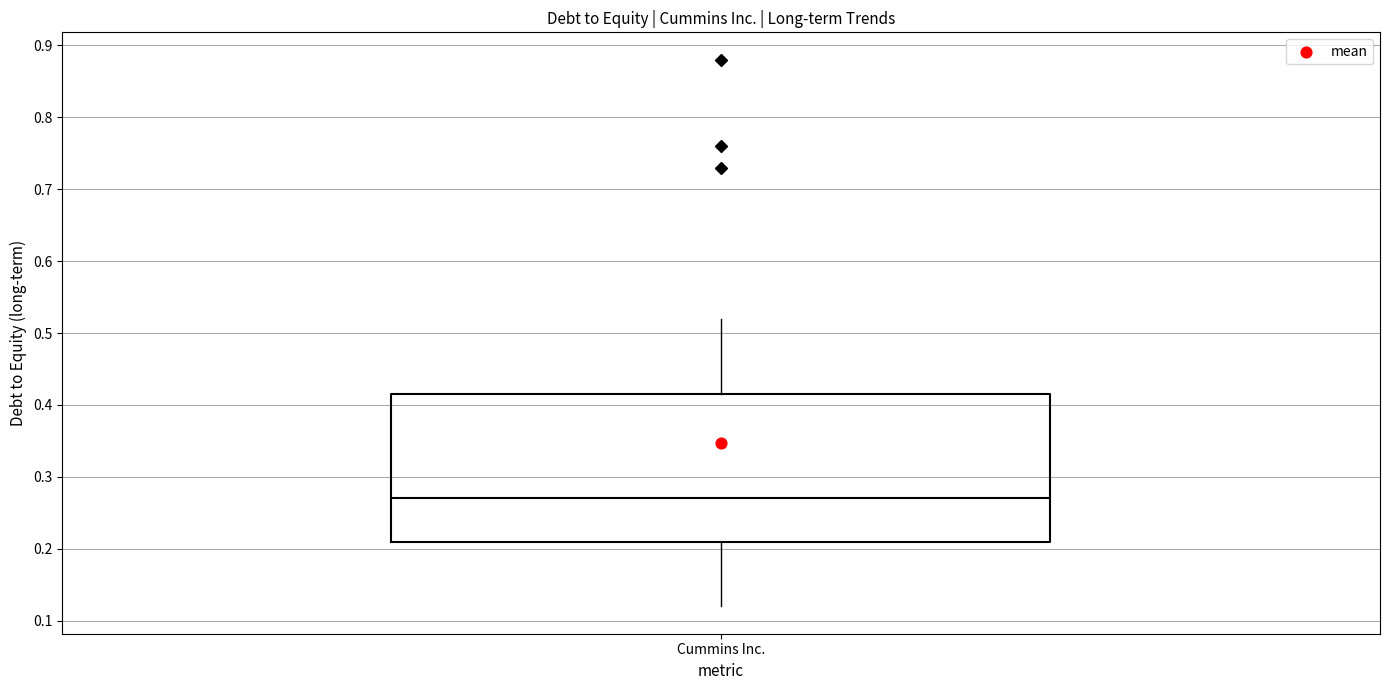

Where is the upper edge of the box for Cummins Inc. on the y-axis? The values are not printed on the chart, so give them approximately, as read against the axis.

0.42